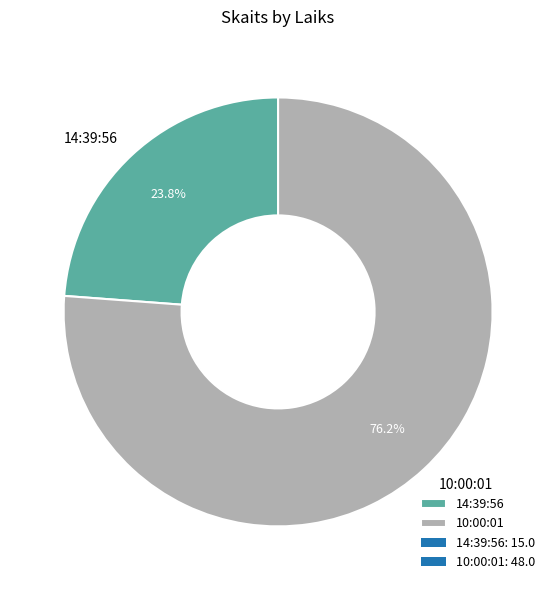

To the nearest percent, what percentage of the pie is 10:00:01?

76%